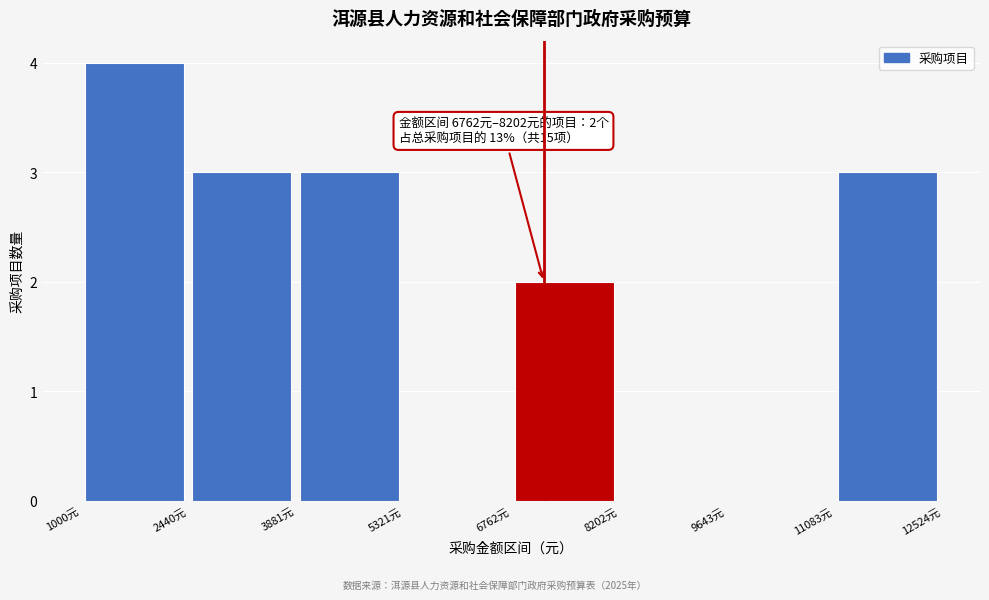

Which range on the x-axis has the tallest bar?

1000 to 2400